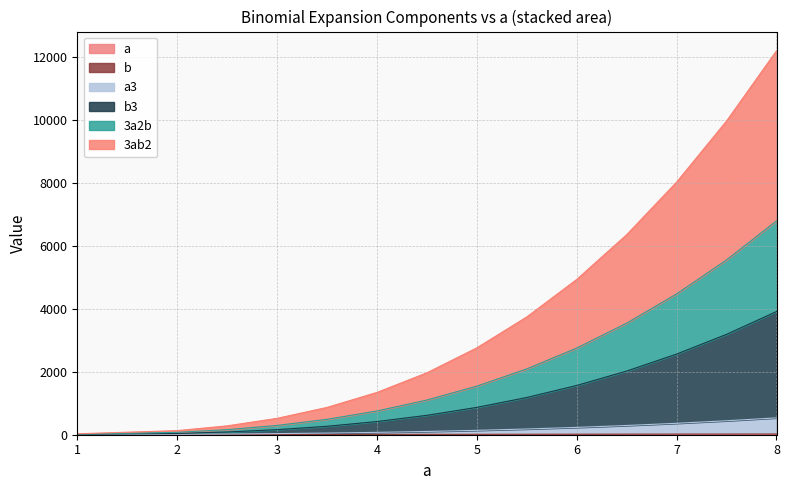

At which label does b3 first exceed 868?

5.5